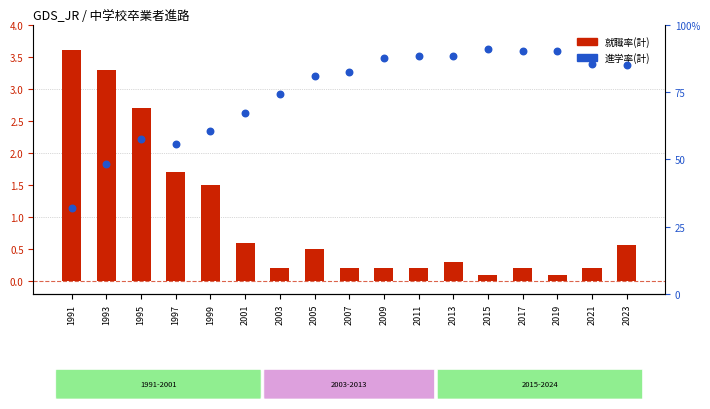

Is the value of 進学率(計) at 2023 greater than the value of 就職率(計) at 1993?

Yes